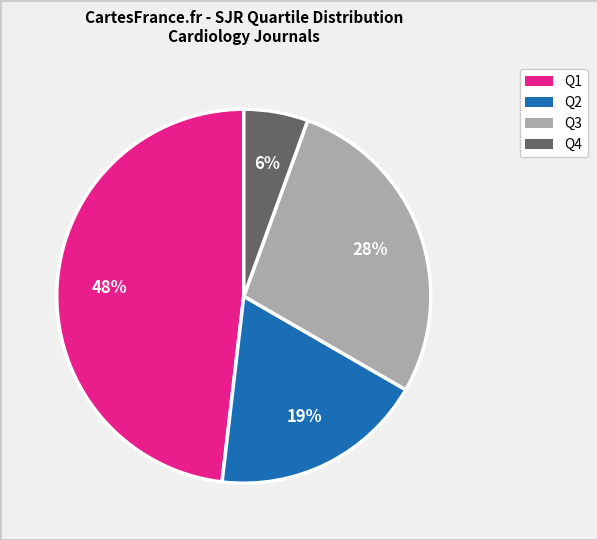

The Q4 slice represents 6% of the pie. True or false?

True